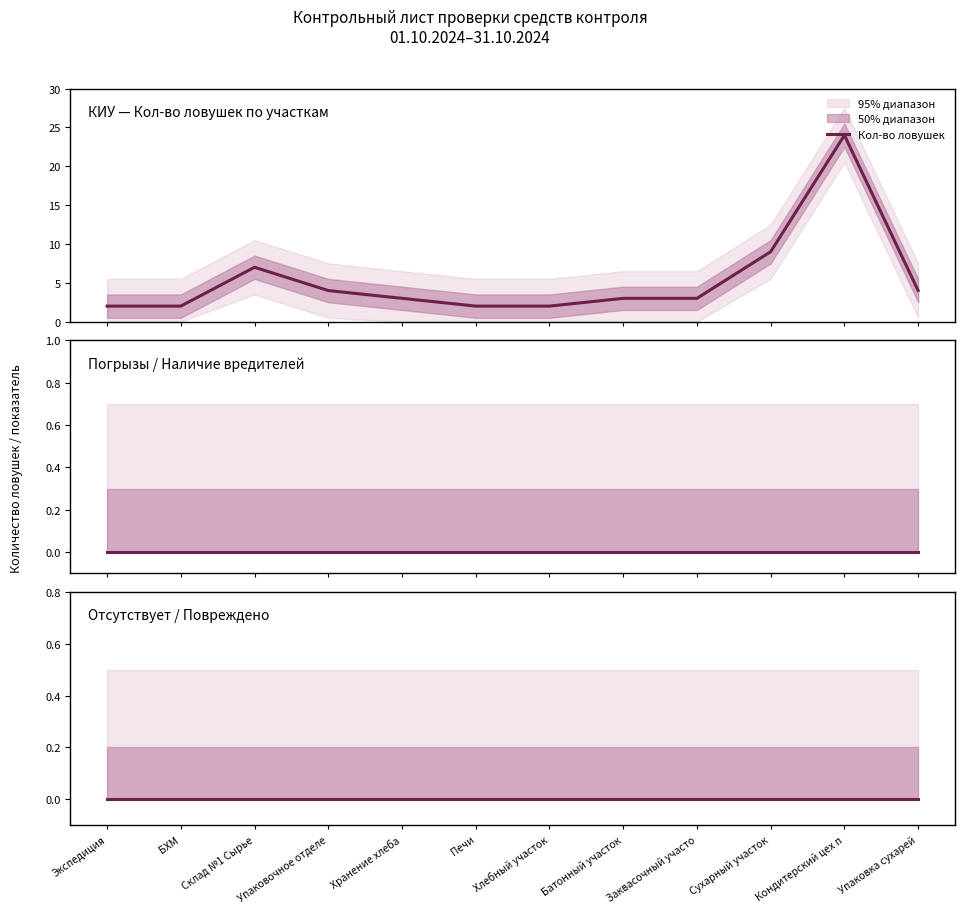

Rank the categories by Кол-во ловушек value from lowest to highest.

Экспедиция, БХМ, Печи, Хлебный участок, Хранение хлеба, Батонный участок, Заквасочный участо, Упаковочное отделе, Упаковка сухарей, Склад №1 Сырье, Сухарный участок, Кондитерский цех п